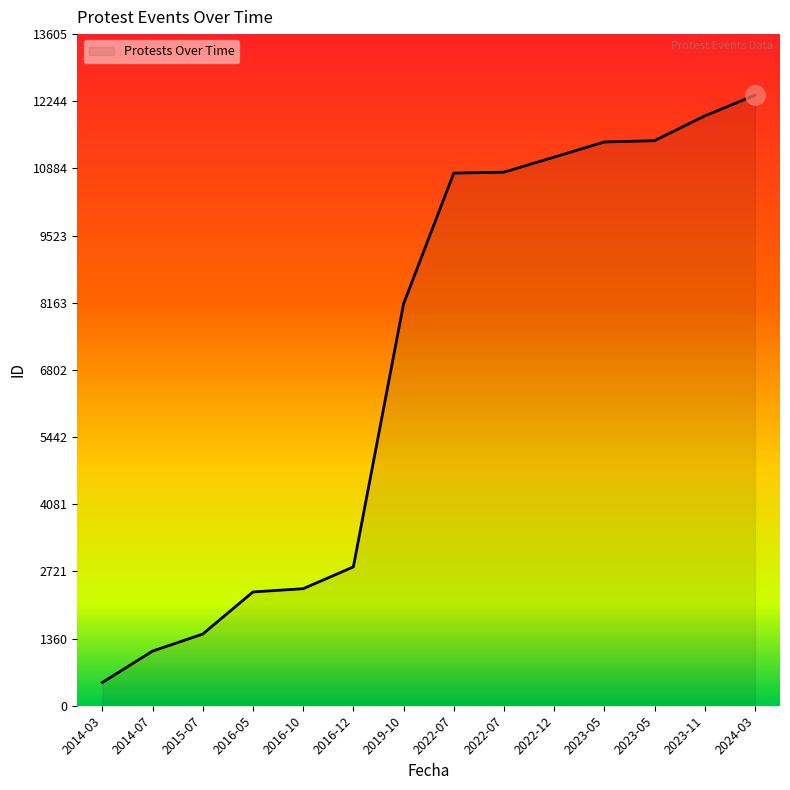

What is the difference between the maximum and minimum values?

11897